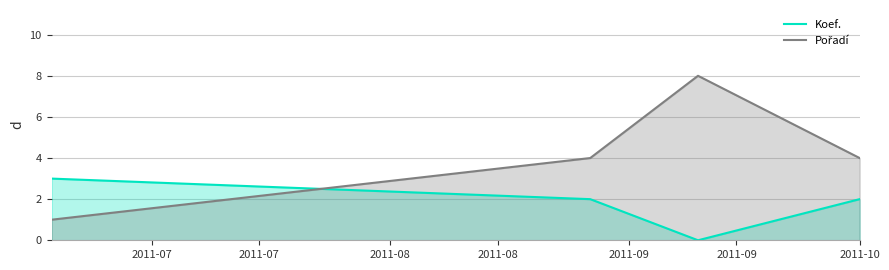

True or false: Koef. has more than 0 points higher than both neighbors.

False